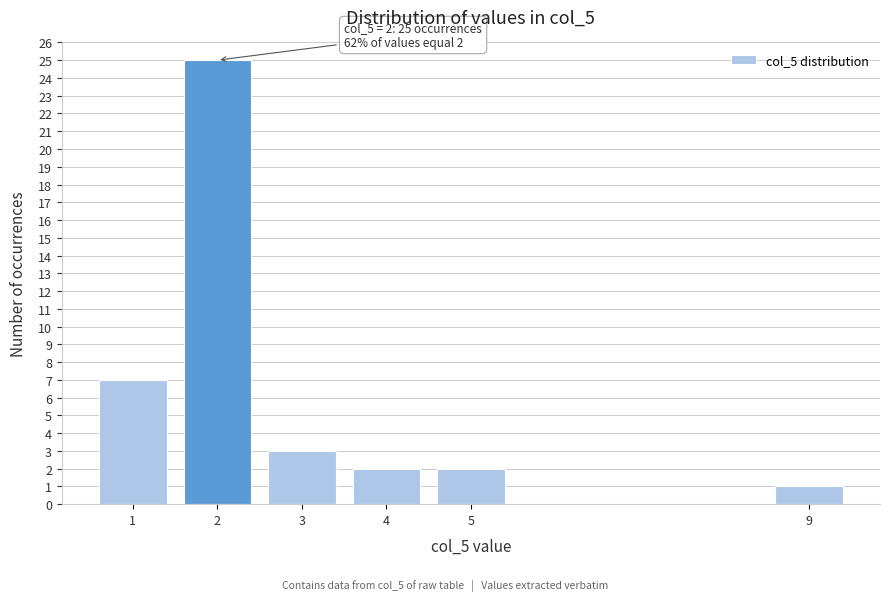

Reading right to left, transcribe all the data shown in this chart.

1	2	2	3	25	7